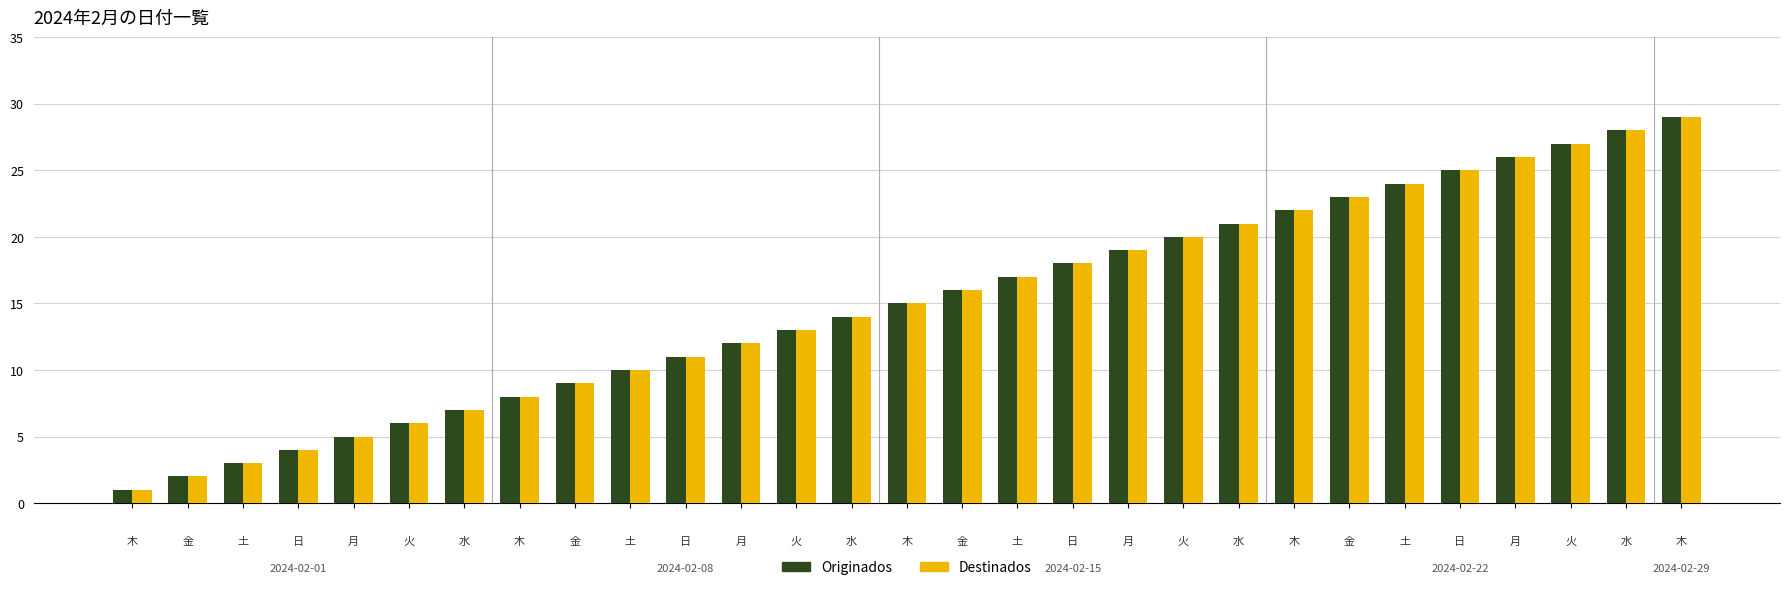

What is the average value of the Originados series?

15